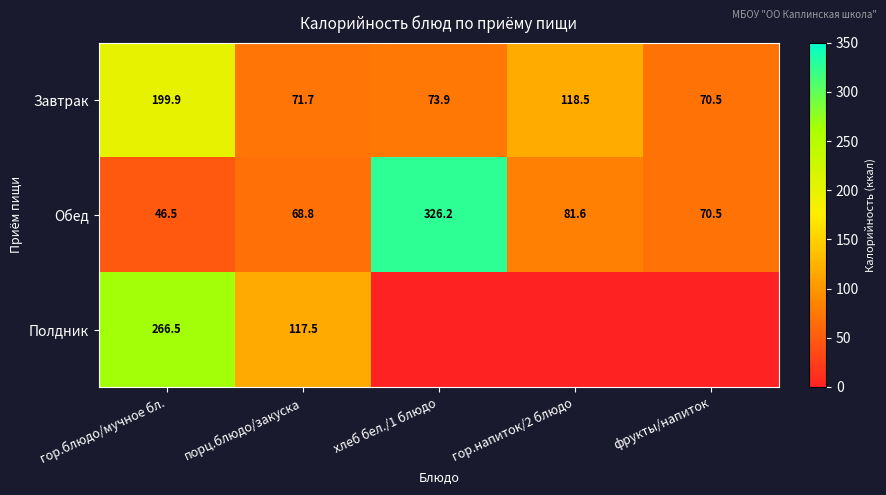

List the labels in order of Обед value, smallest first.

гор.блюдо/мучное бл., порц.блюдо/закуска, фрукты/напиток, гор.напиток/2 блюдо, хлеб бел./1 блюдо